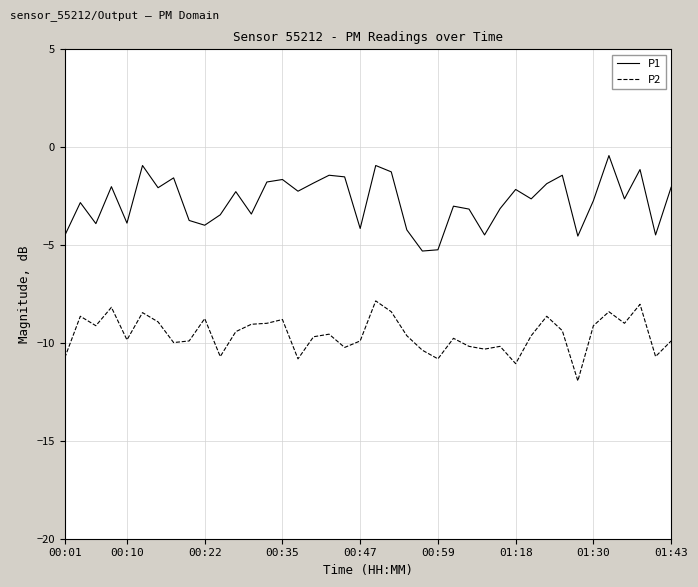

True or false: P2 and P1 intersect in this chart.

False